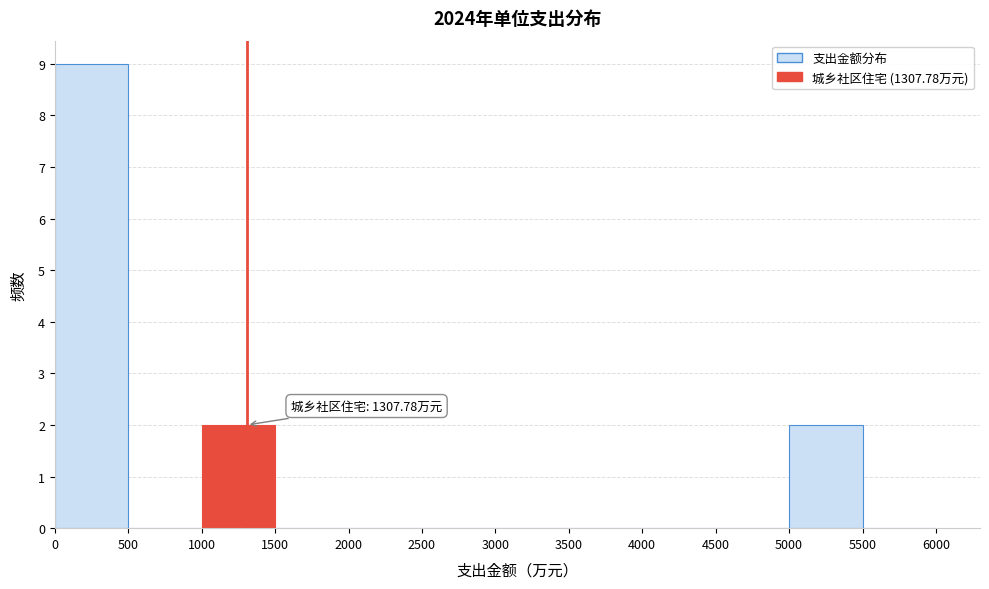

Which range on the x-axis has the tallest bar?

0 to 500